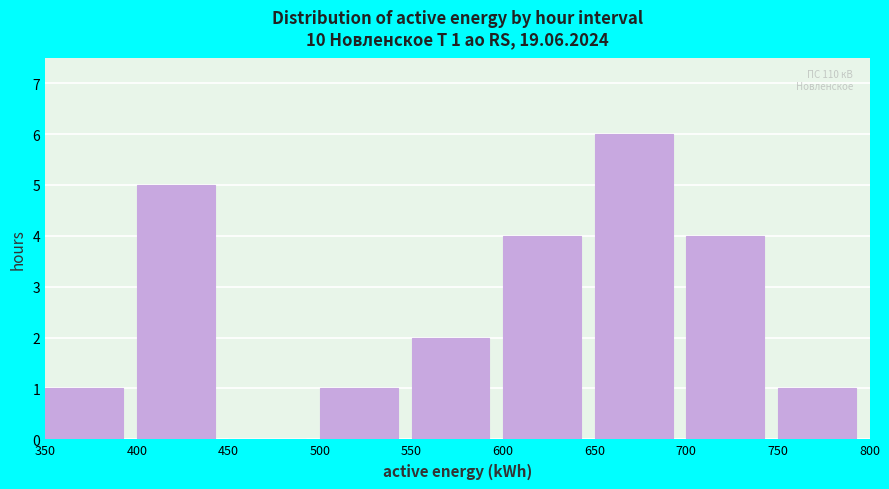

Which range on the x-axis has the tallest bar?

650 to 700